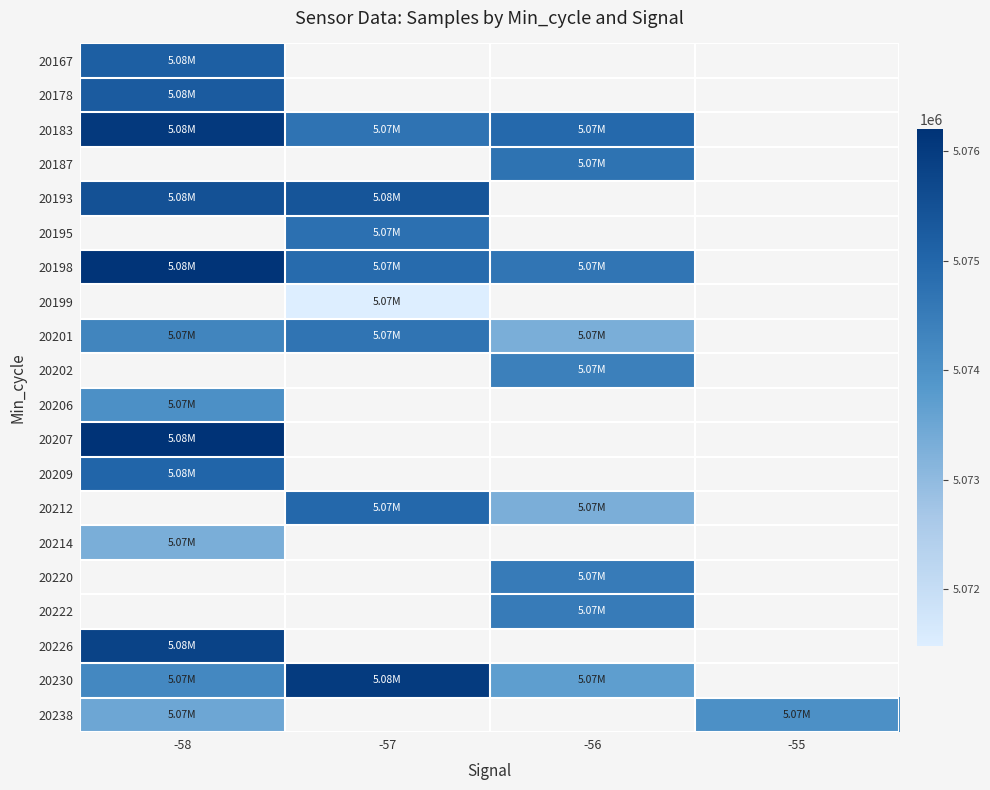

Which series has the widest spread of values?

20230